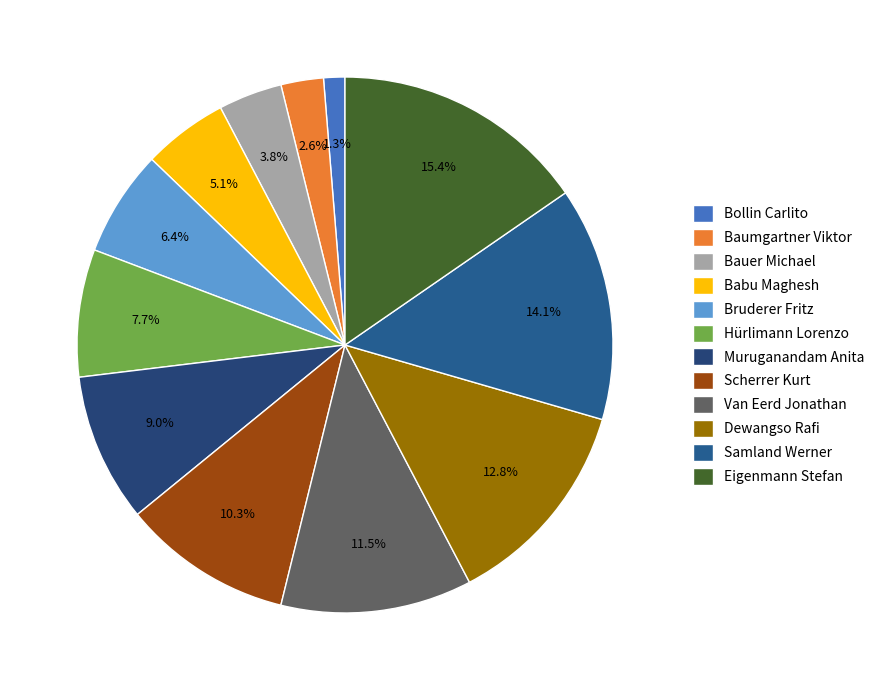

How many segments does this pie chart have?

12